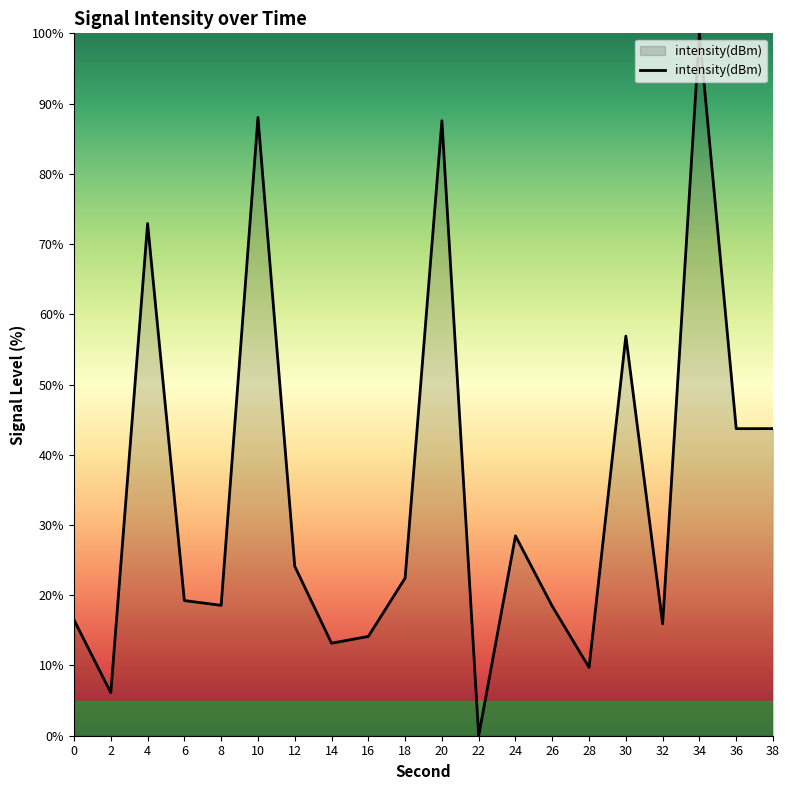

What is the ratio of the value at 16 to the value at 28?

1.5